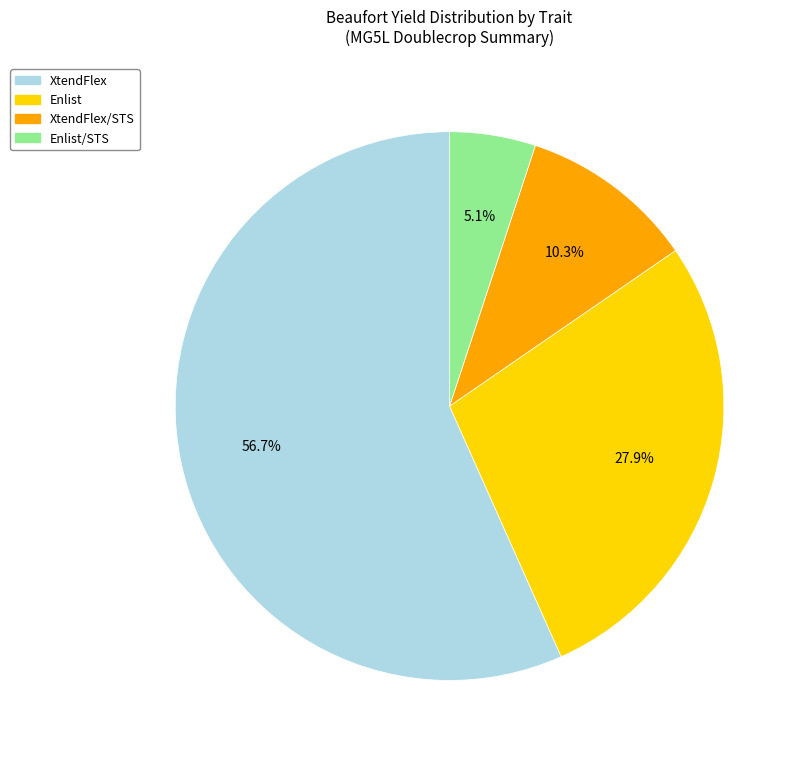

Is there a majority slice in this chart?

Yes